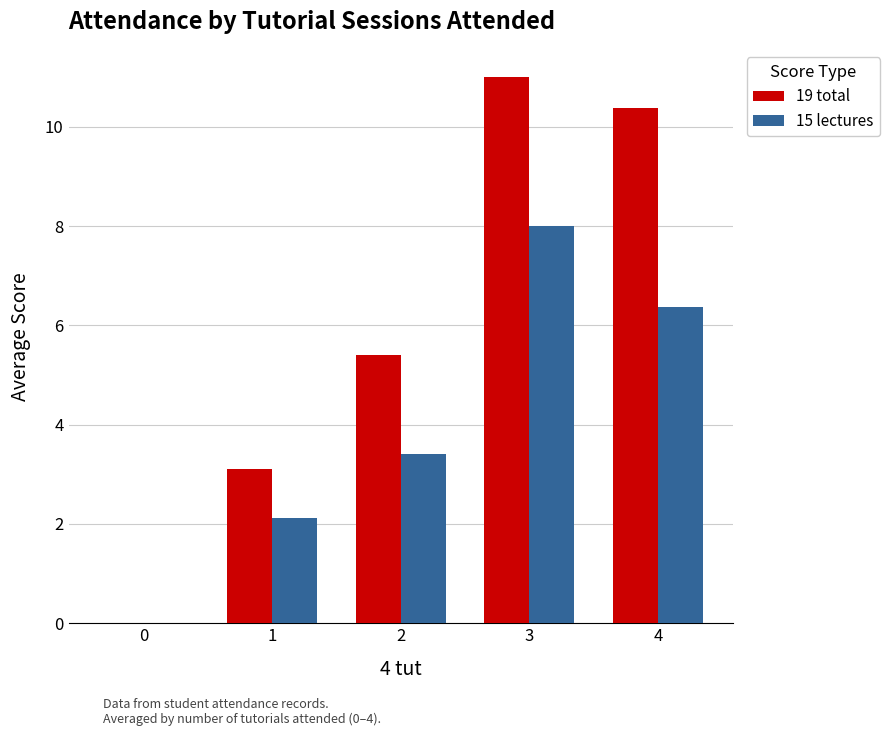

Is the value of 15 lectures at 2 greater than the value of 19 total at 4?

No